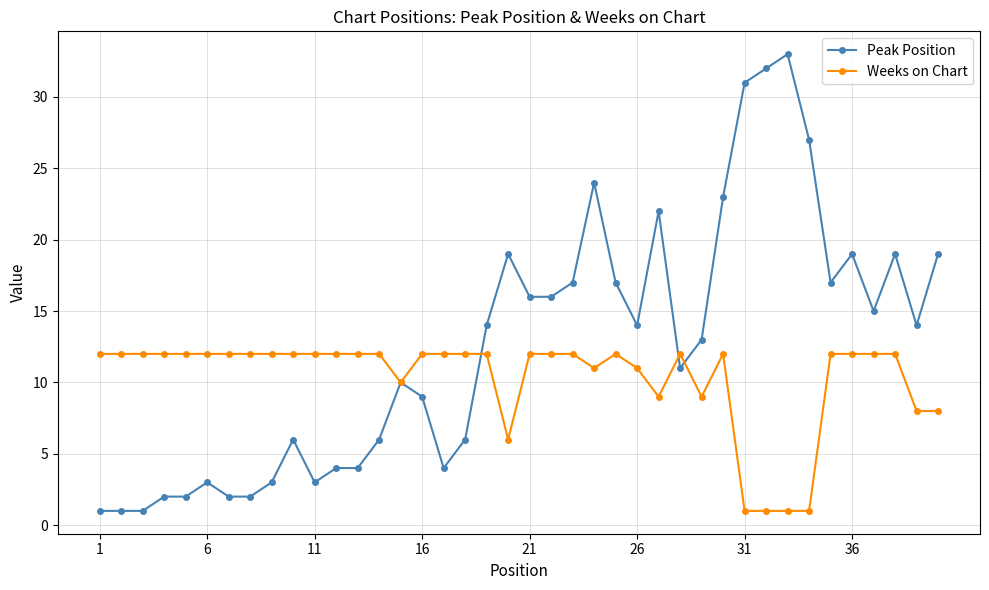

How many lines are shown in the chart?

2